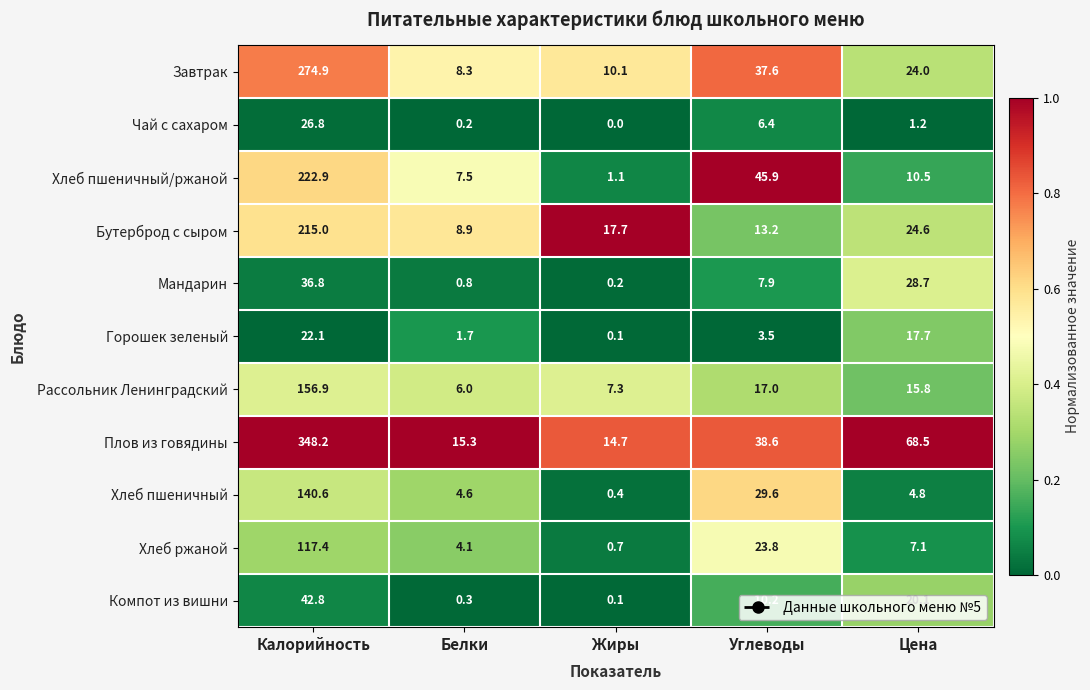

Is it true that Чай с сахаром equals 0.0 at Жиры?

True